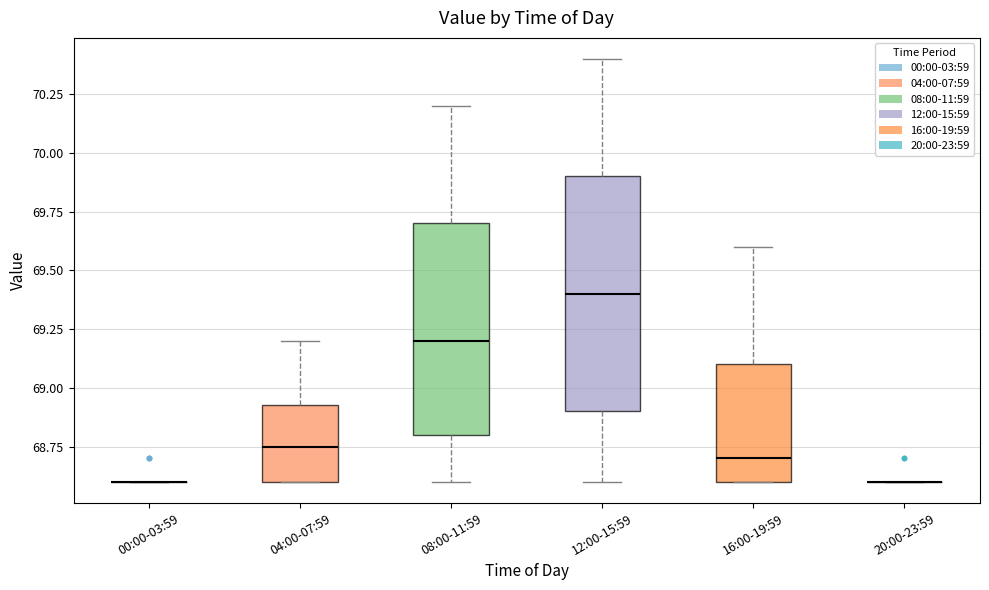

Reading left to right, transcribe this box plot: for each box, give where its median line is, the range the box spans, and where its two whiskers end, as read against the y-axis. The values are not printed on the chart, so give them approximately, as read against the axis.

00:00-03:59: box collapsed to a line at 68.60, whiskers 68.60 to 68.60
04:00-07:59: median 68.75, box 68.60 to 68.95, whiskers 68.60 to 69.20
08:00-11:59: median 69.20, box 68.80 to 69.70, whiskers 68.60 to 70.20
12:00-15:59: median 69.40, box 68.90 to 69.90, whiskers 68.60 to 70.40
16:00-19:59: median 68.70, box 68.60 to 69.10, whiskers 68.60 to 69.60
20:00-23:59: box collapsed to a line at 68.60, whiskers 68.60 to 68.60